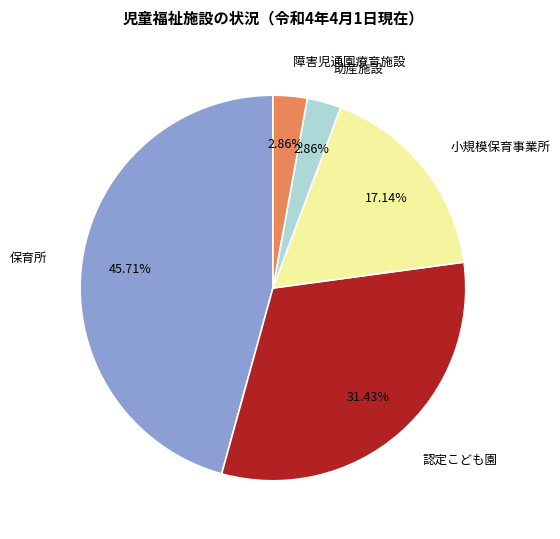

Is it true that 認定こども園 is 23% of the pie?

False